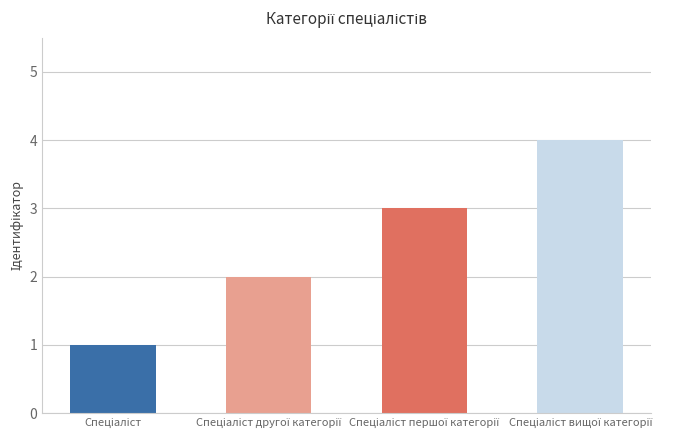

What is the difference between the maximum and minimum values?

3